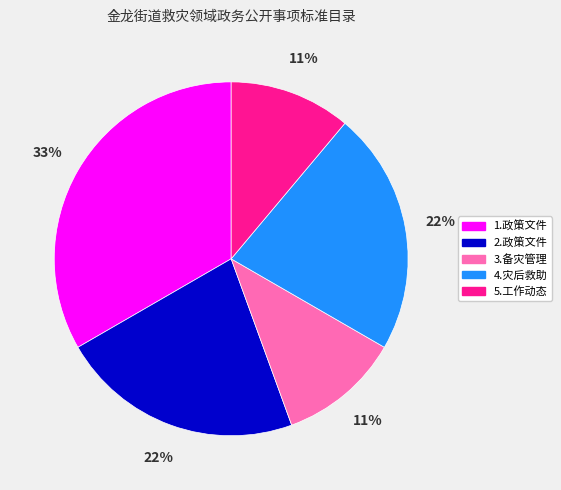

Do 4.灾后救助 and 5.工作动态 together represent more than half of the pie?

No